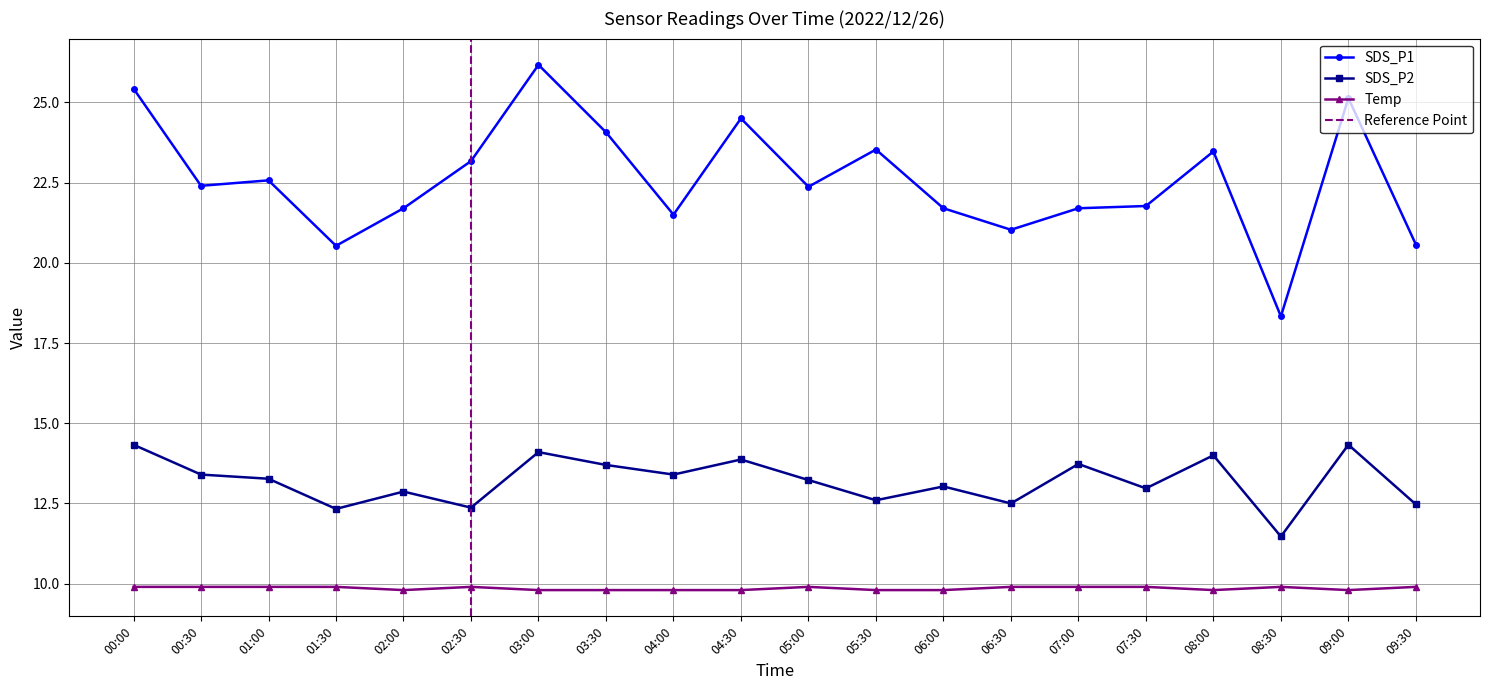

Reading right to left, what are all the values shown in this chart?

SDS_P1: 09:30=20.6	09:00=25.1	08:30=18.3	08:00=23.5	07:30=21.8	07:00=21.7	06:30=21.0	06:00=21.7	05:30=23.5	05:00=22.4	04:30=24.5	04:00=21.5	03:30=24.1	03:00=26.2	02:30=23.2	02:00=21.7	01:30=20.5	01:00=22.6	00:30=22.4	00:00=25.4
SDS_P2: 09:30=12.5	09:00=14.3	08:30=11.5	08:00=14.0	07:30=13.0	07:00=13.7	06:30=12.5	06:00=13.0	05:30=12.6	05:00=13.2	04:30=13.9	04:00=13.4	03:30=13.7	03:00=14.1	02:30=12.4	02:00=12.9	01:30=12.3	01:00=13.3	00:30=13.4	00:00=14.3
Temp: 09:30=9.9	09:00=9.8	08:30=9.9	08:00=9.8	07:30=9.9	07:00=9.9	06:30=9.9	06:00=9.8	05:30=9.8	05:00=9.9	04:30=9.8	04:00=9.8	03:30=9.8	03:00=9.8	02:30=9.9	02:00=9.8	01:30=9.9	01:00=9.9	00:30=9.9	00:00=9.9